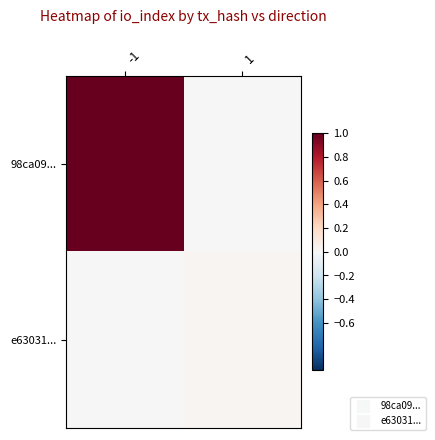

At which category is the sum across all series the highest?

-1